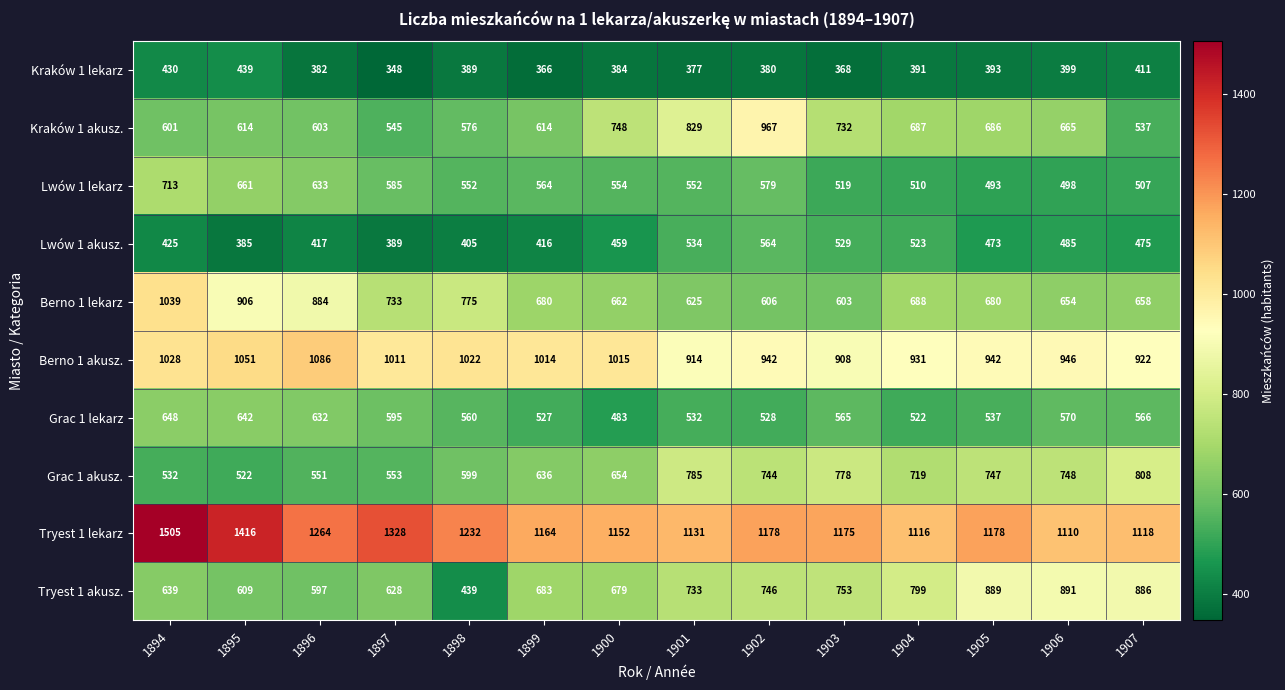

The Lwów 1 akusz. series shows 416 at 1899. True or false?

True